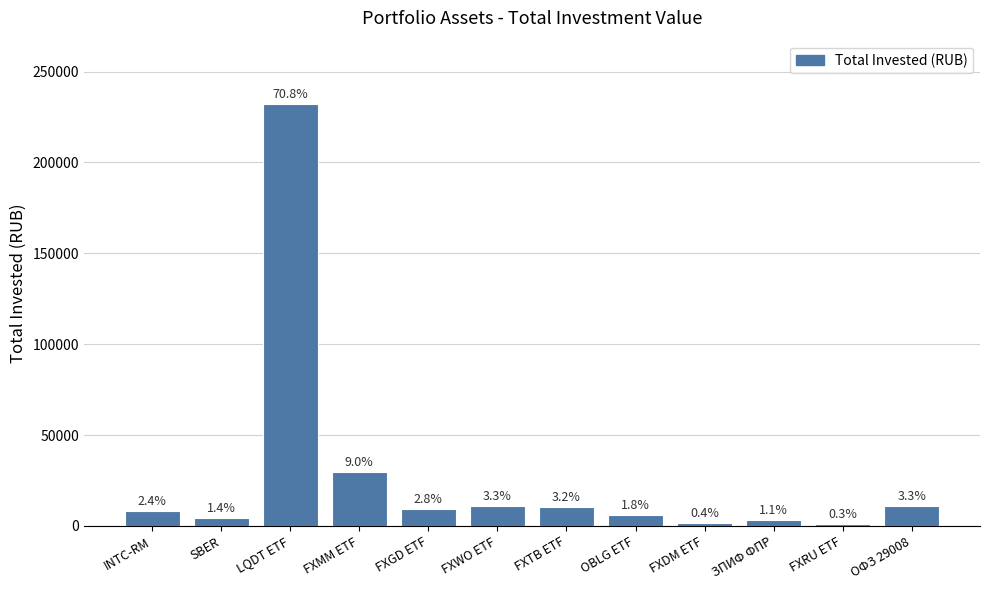

Reading left to right, list all the values displayed in this chart.

INTC-RM=7987.5	SBER=4522.7	LQDT ETF=232205.5	FXMM ETF=29636.5	FXGD ETF=9305.4	FXWO ETF=10848.5	FXTB ETF=10528.3	OBLG ETF=6042.7	FXDM ETF=1449.8	ЗПИФ ФПР=3444.1	FXRU ETF=939.1	ОФЗ 29008=10874.4